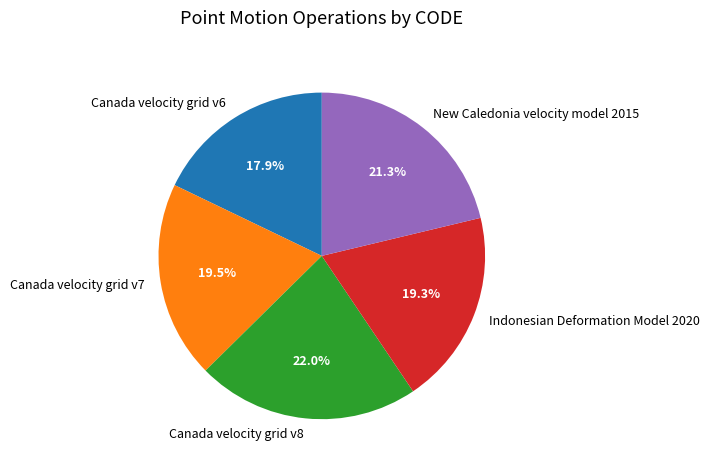

Which has a higher value, New Caledonia velocity model 2015 or Indonesian Deformation Model 2020?

New Caledonia velocity model 2015